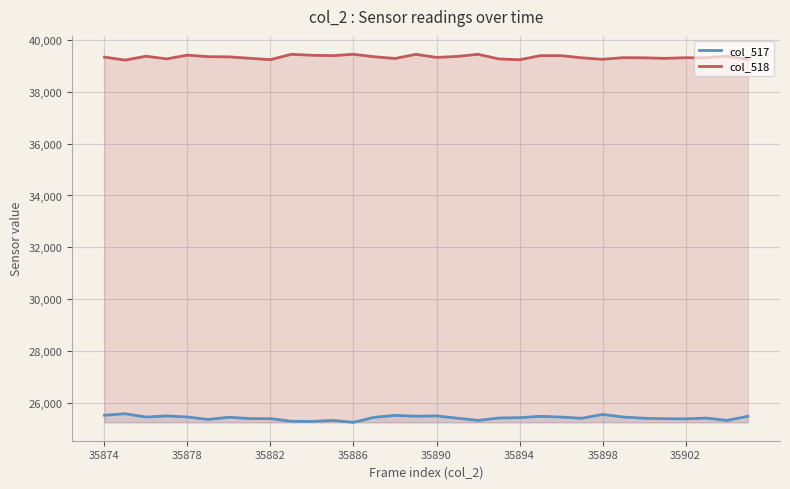

What is the greatest value displayed?

39453